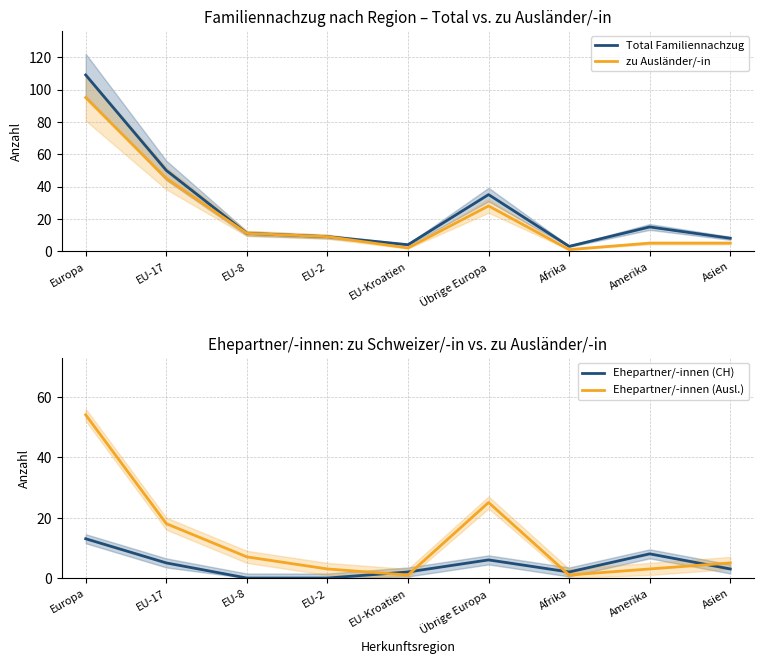

What is the difference between the highest and lowest values at Amerika?

12